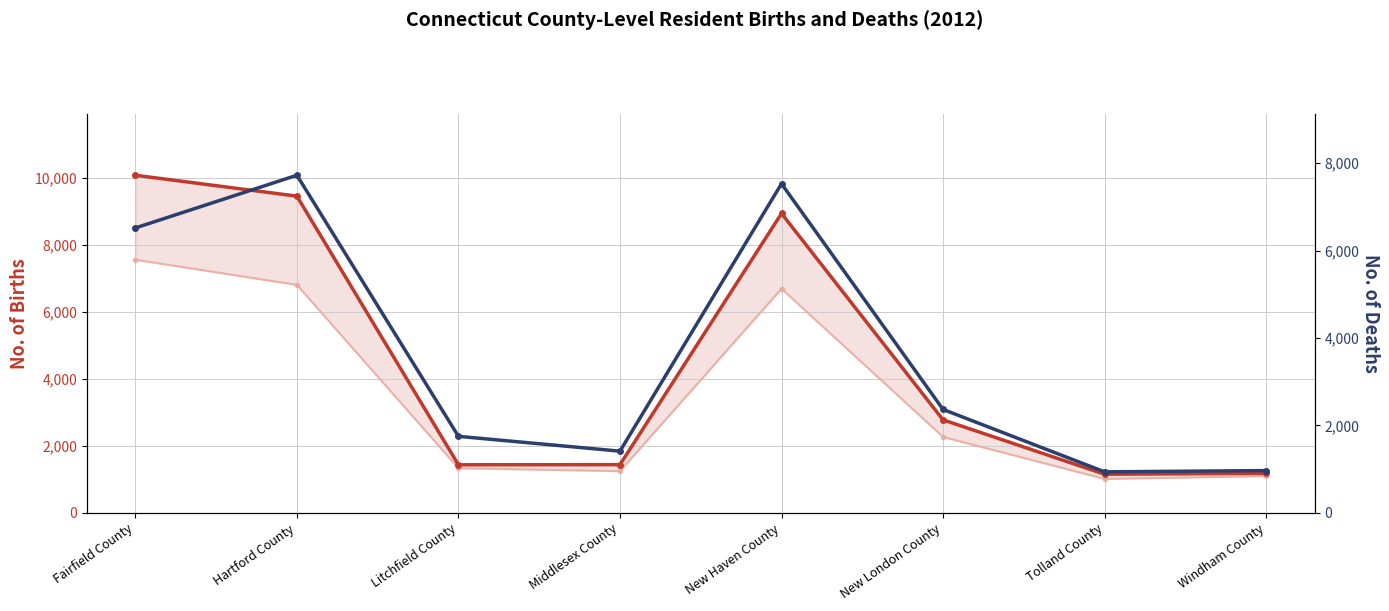

How many lines are shown in the chart?

3